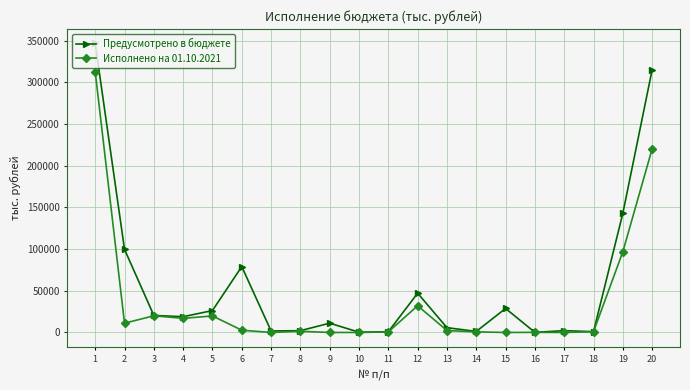

Between 3 and 12, which series saw the biggest shift?

Предусмотрено в бюджете